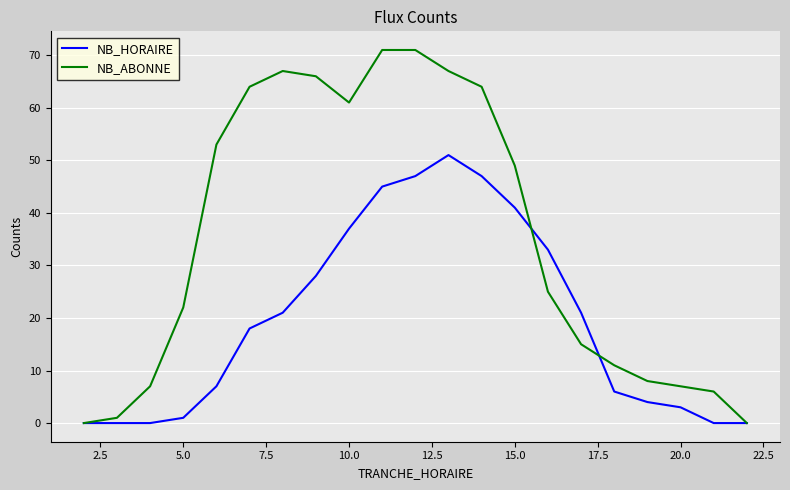

Rank the series by their maximum value, from highest to lowest.

NB_ABONNE, NB_HORAIRE